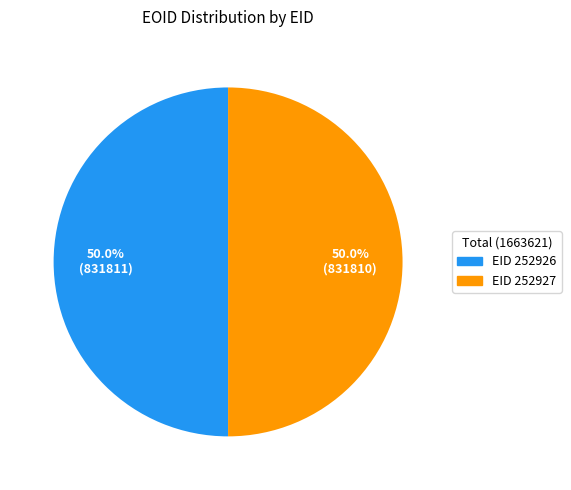

Count the number of slices in the pie.

2